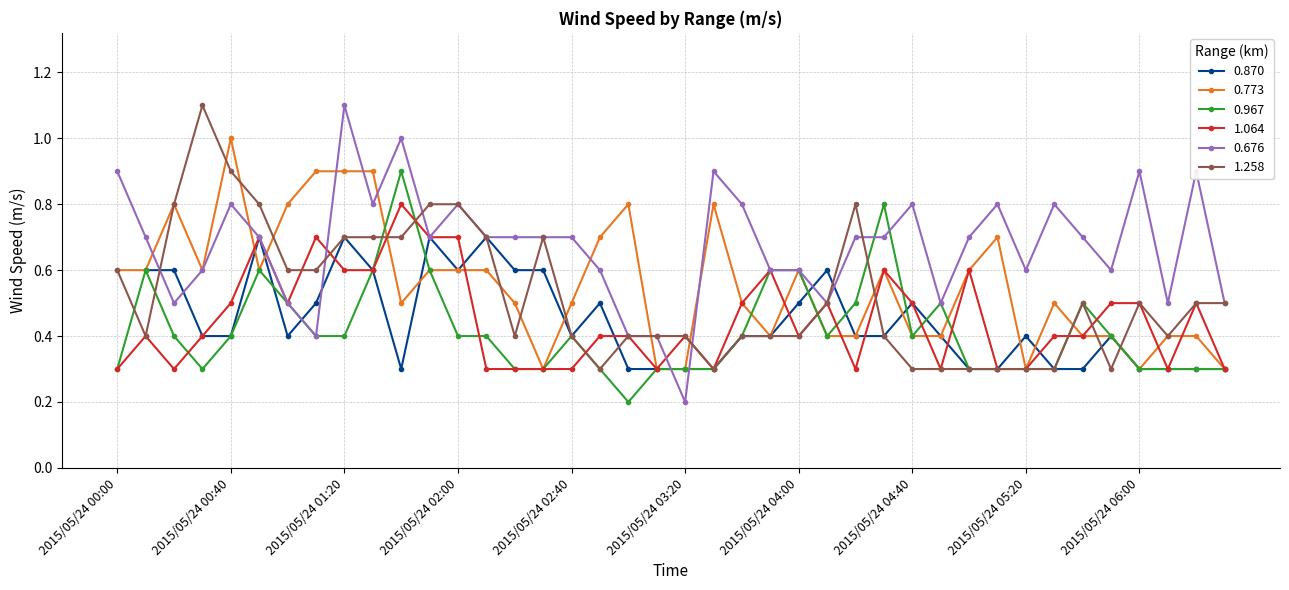

At which category does 0.676 reach its first local peak?

2015/05/24 00:40